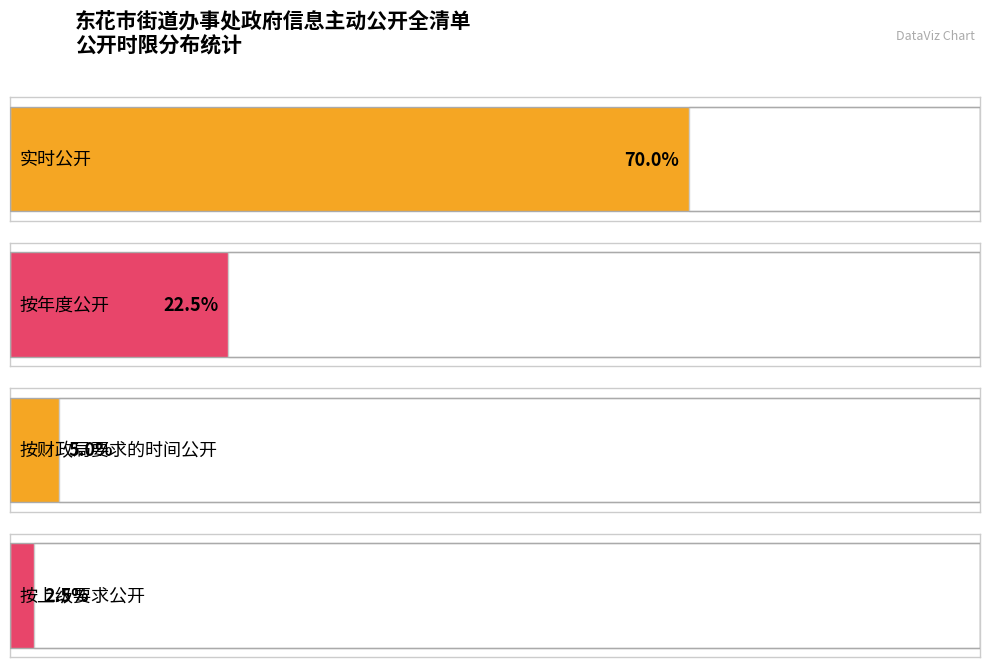

Which label corresponds to the largest value in the chart?

实时公开